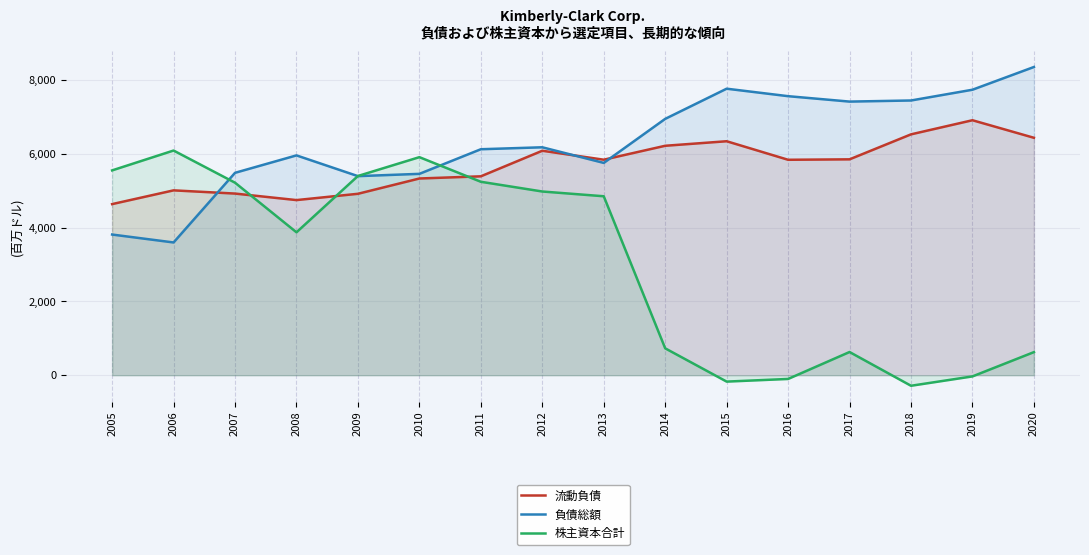

What is the average value of the 流動負債 series?

5695